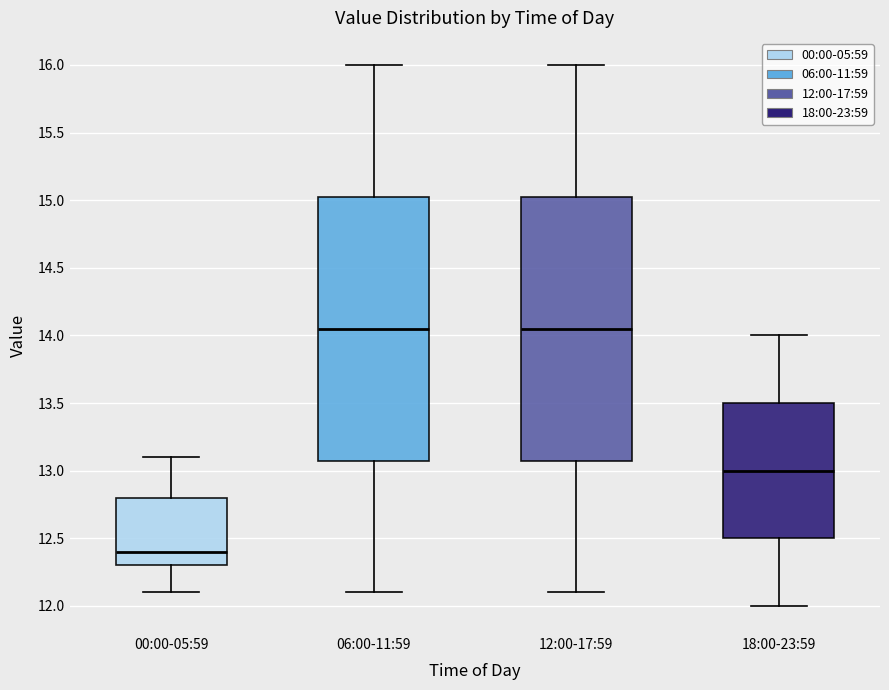

Reading left to right, read every box against the y-axis: the position of its median line, the range the box covers, and the ends of its whiskers. The values are not printed on the chart, so give them approximately, as read against the axis.

00:00-05:59: median 12.40, box 12.30 to 12.80, whiskers 12.10 to 13.10
06:00-11:59: median 14.05, box 13.10 to 15.05, whiskers 12.10 to 16.00
12:00-17:59: median 14.05, box 13.10 to 15.05, whiskers 12.10 to 16.00
18:00-23:59: median 13.00, box 12.50 to 13.50, whiskers 12.00 to 14.00